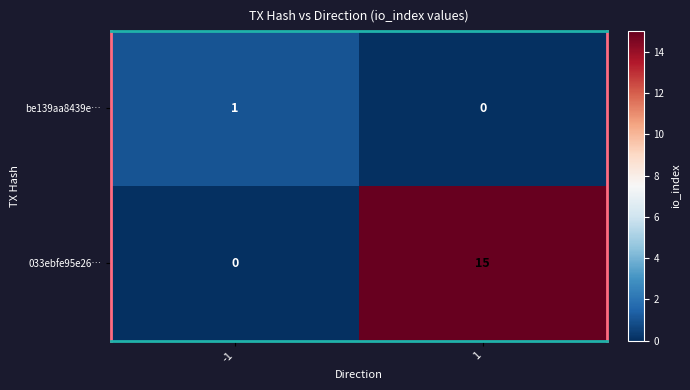

What is the greatest value displayed?

15